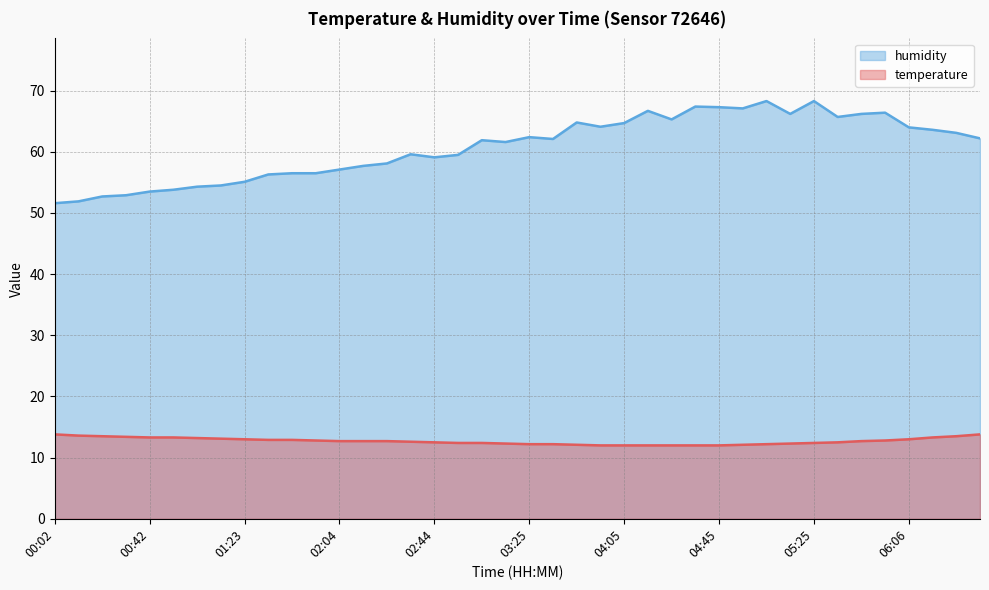

What is the difference between the humidity values at 05:56 and 06:16?

2.8